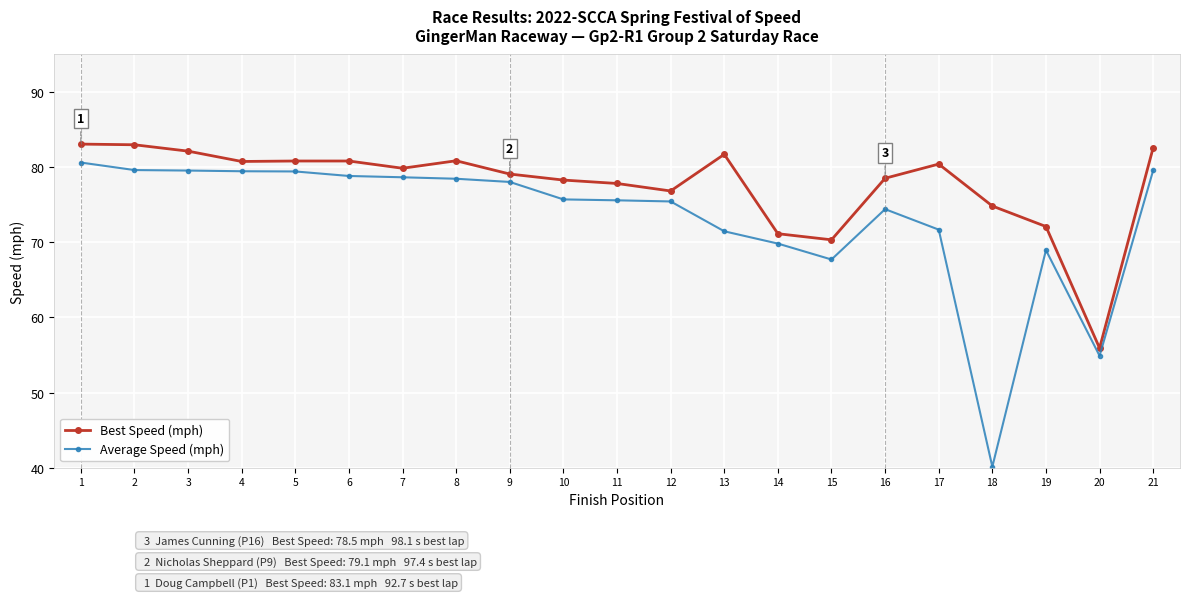

Where is Best Speed (mph) nearest to the value 69?

15